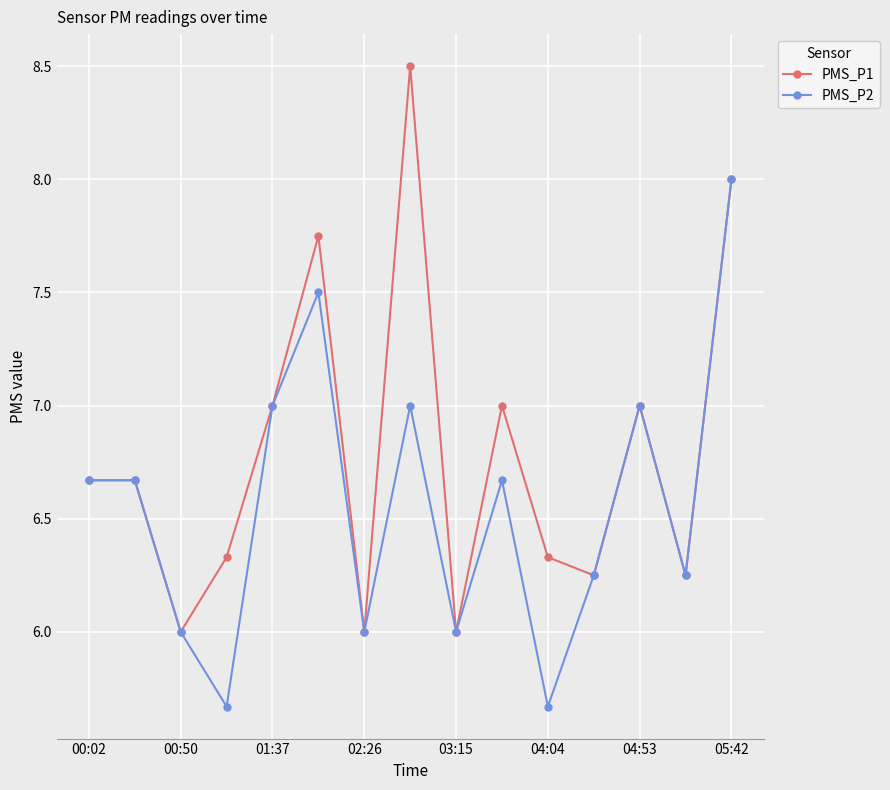

How many interior local valleys does the PMS_P1 series have?

5